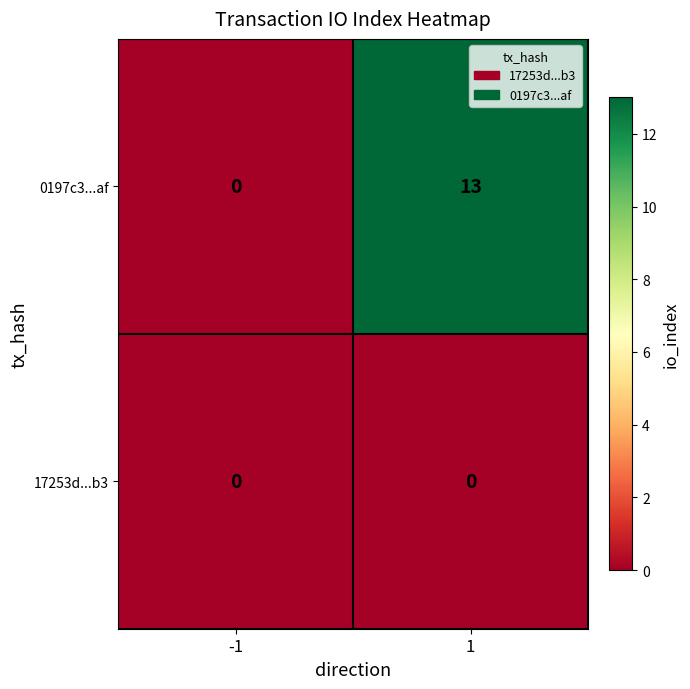

Is the value of 17253d...b3 at 1 greater than the value of 0197c3...af at 1?

No